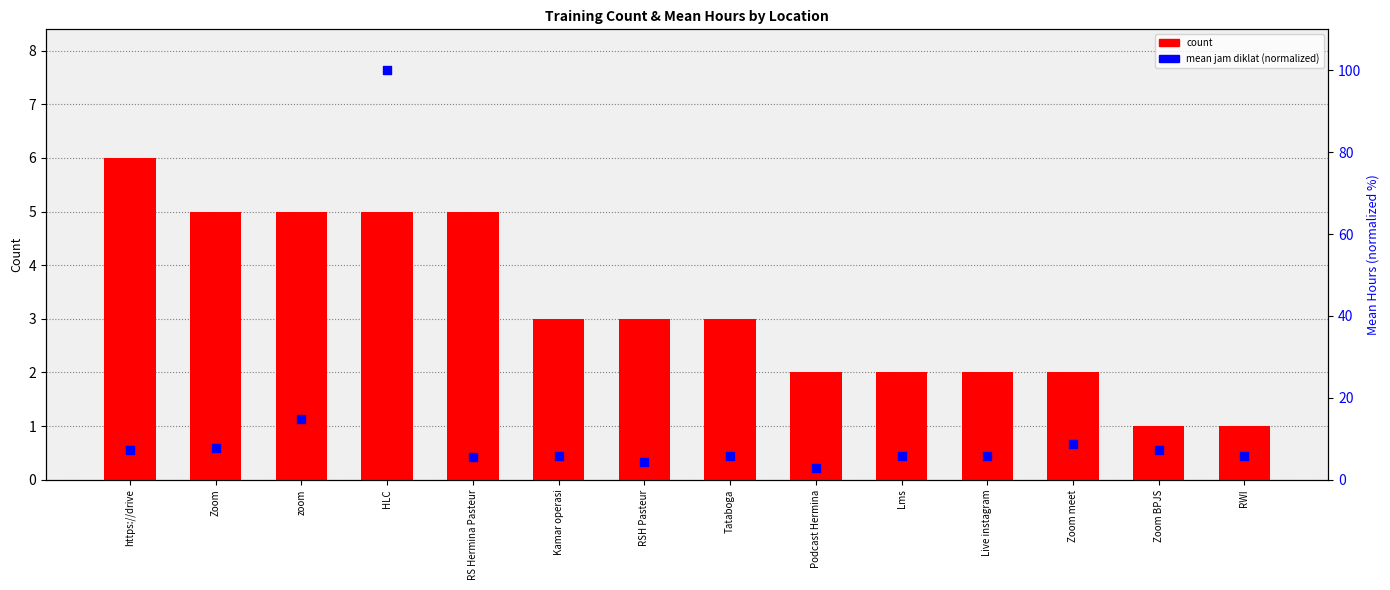

At how many categories does at least one series exceed 76?

1